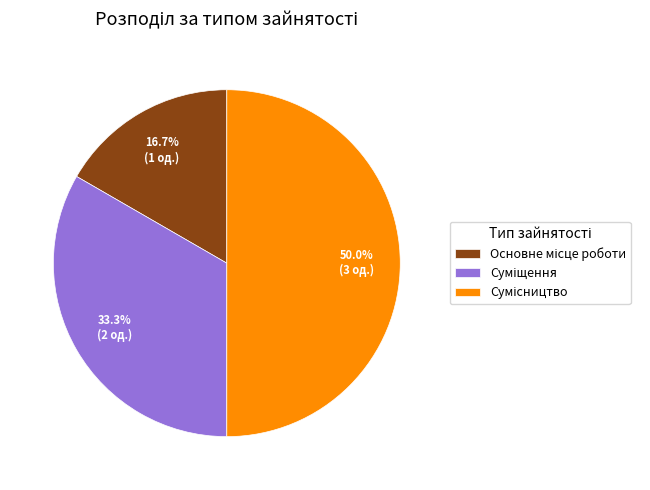

What is the largest slice in the pie chart?

Сумісництво